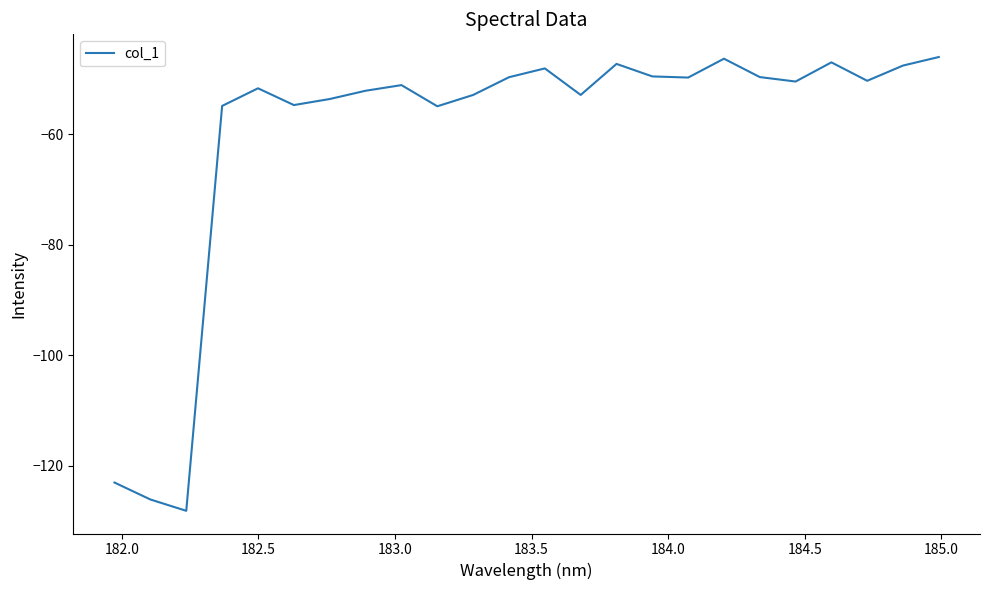

What is the greatest value displayed?

-46.0